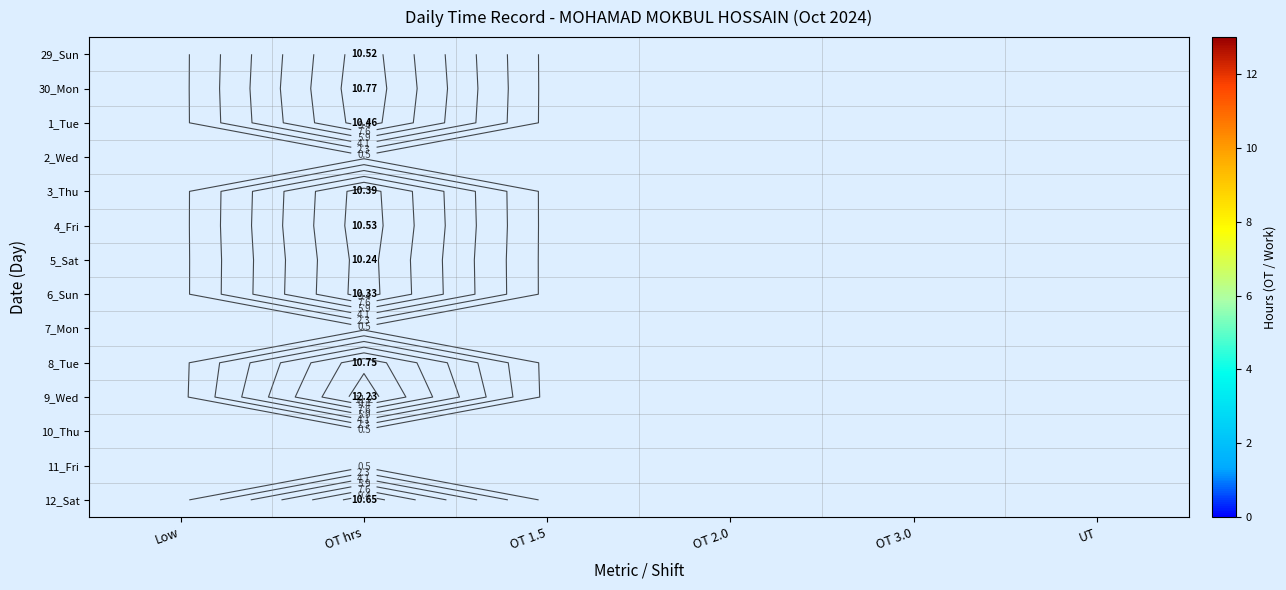

Is the value of 29_Sun at OT hrs greater than the value of 3_Thu at Low?

No